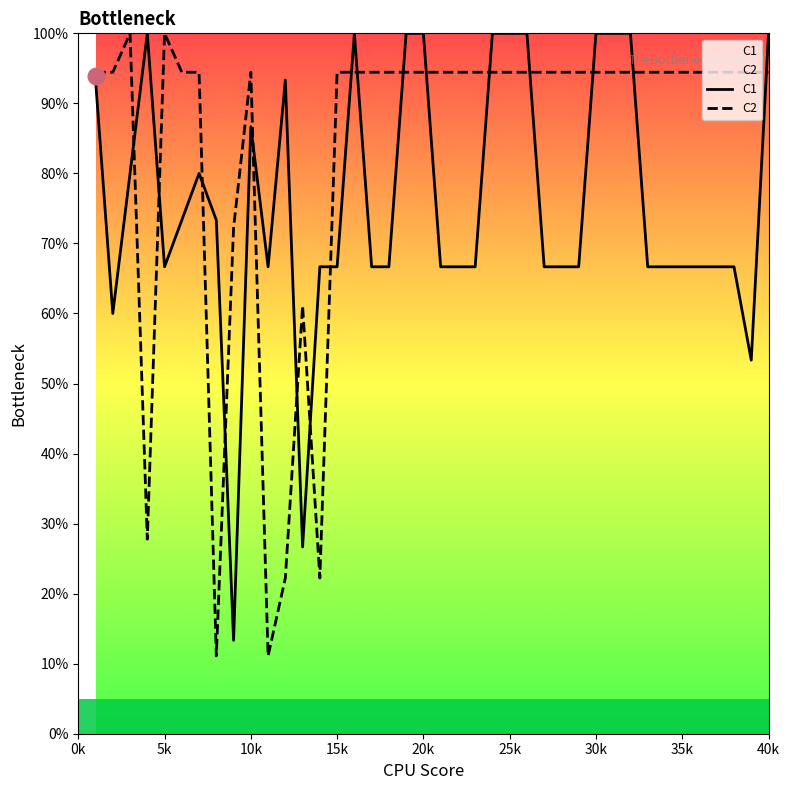

Which series ends up on top after the final intersection of C2 and C1?

C1